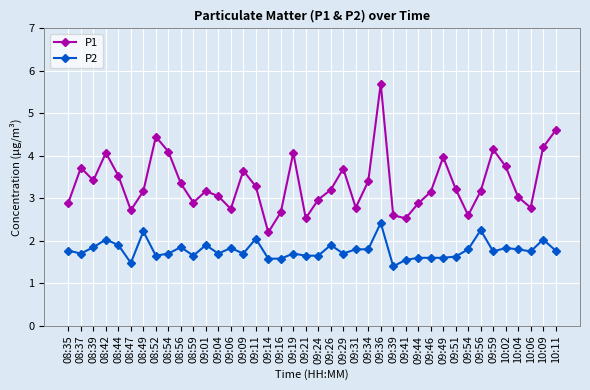

What position from the right is 09:44?

12